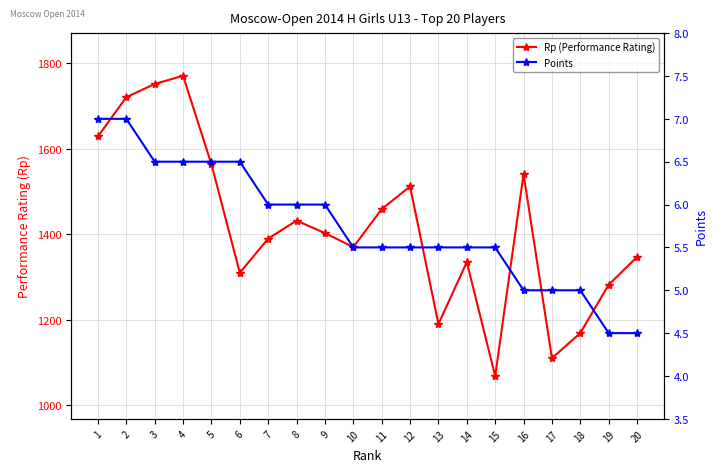

Rank the categories by Rp (Performance Rating) value from lowest to highest.

15, 17, 18, 13, 19, 6, 14, 20, 10, 7, 9, 8, 11, 12, 16, 5, 1, 2, 3, 4